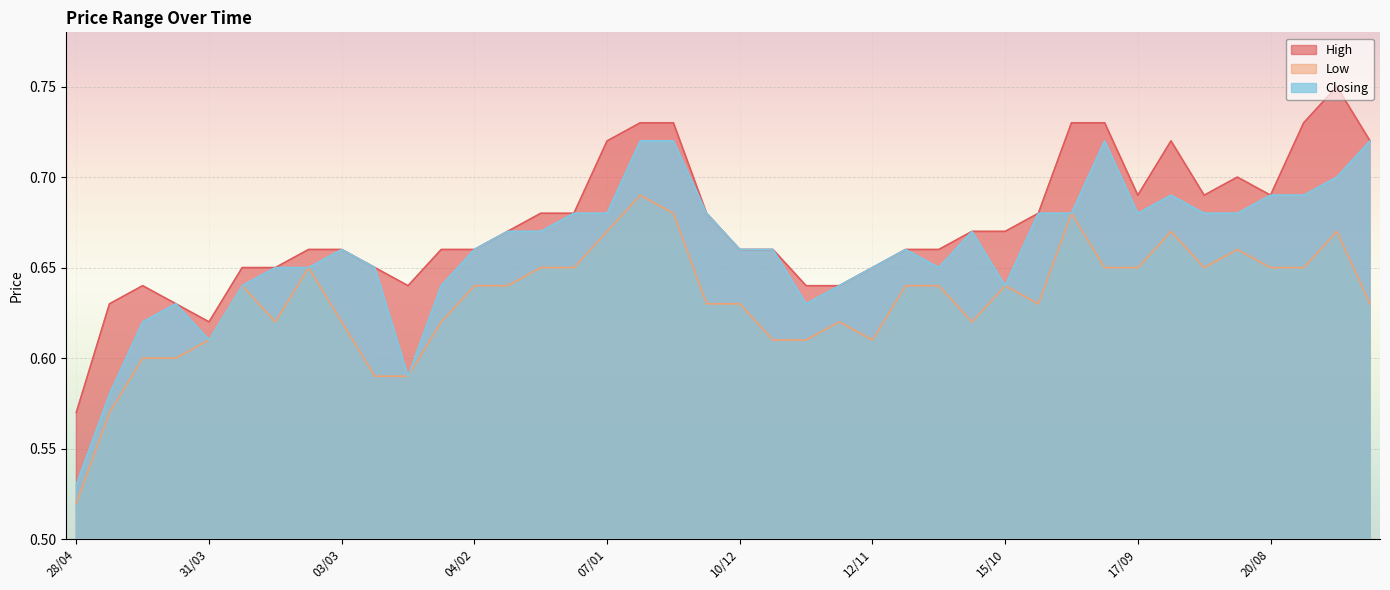

True or false: Low and High intersect in this chart.

False